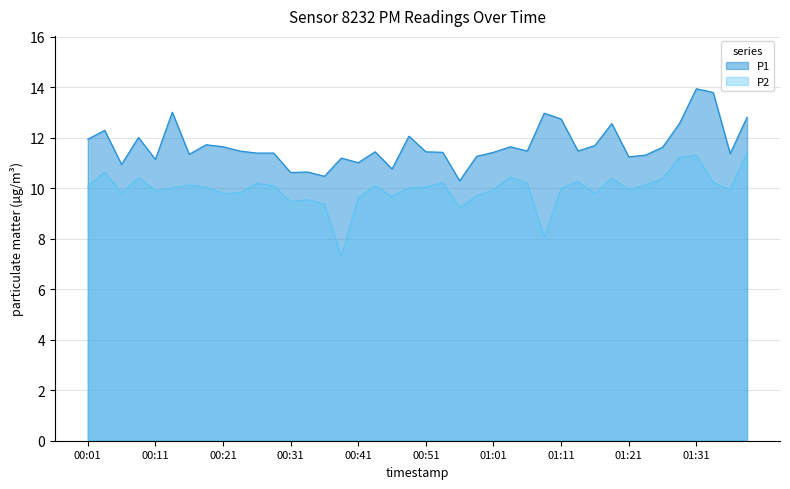

How many series are shown in this chart?

2